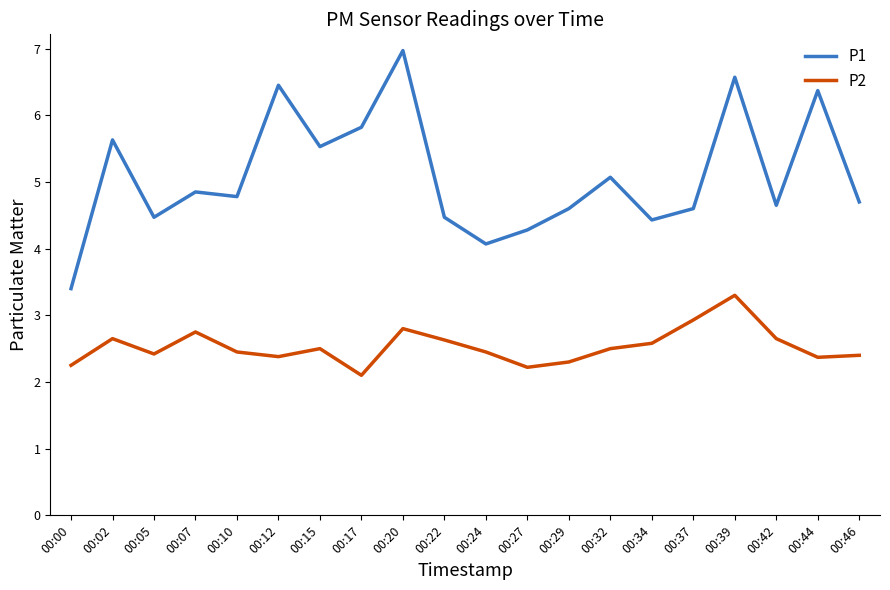

Does the chart display data point markers on the line(s)?

No